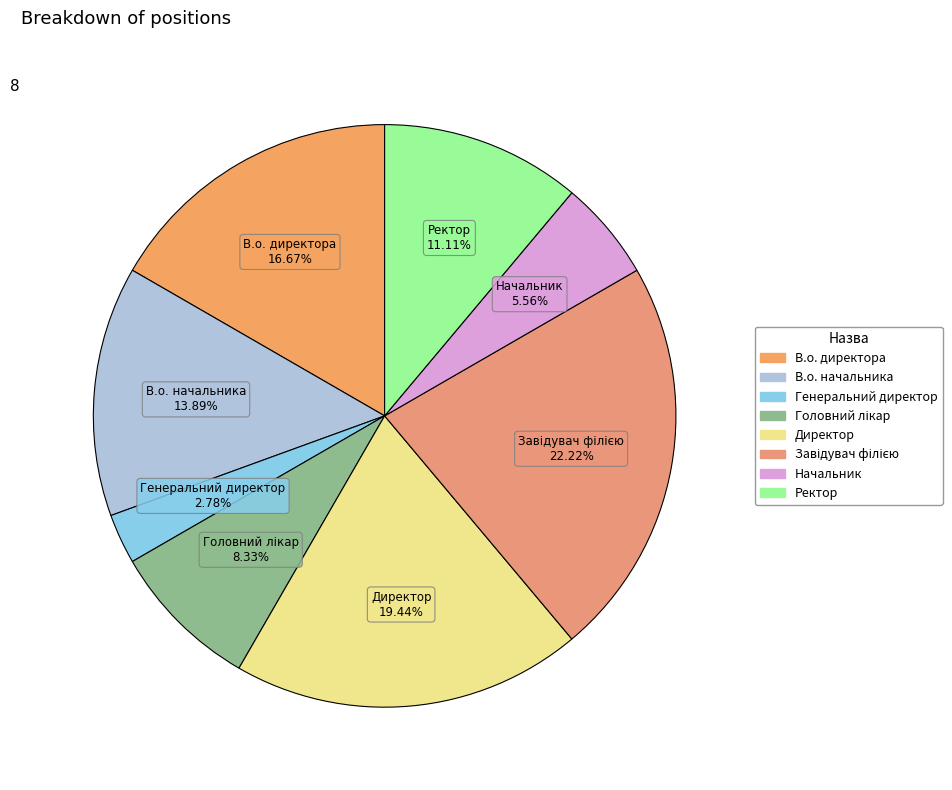

To the nearest percent, what is the difference between the largest and smallest slice percentages?

19%